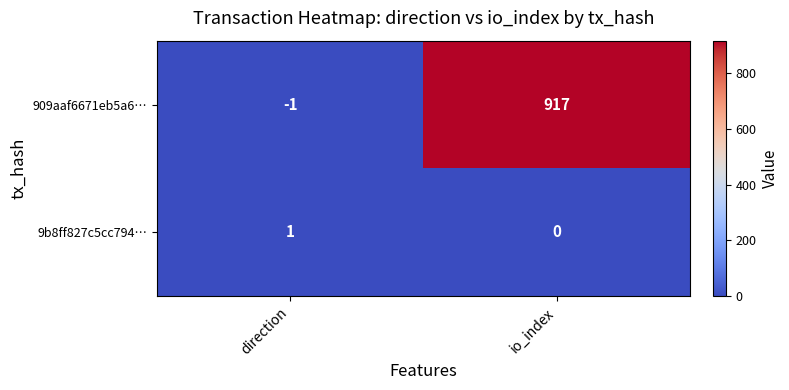

List the series in order of their peak value, highest first.

909aaf6671eb5a6…, 9b8ff827c5cc794…